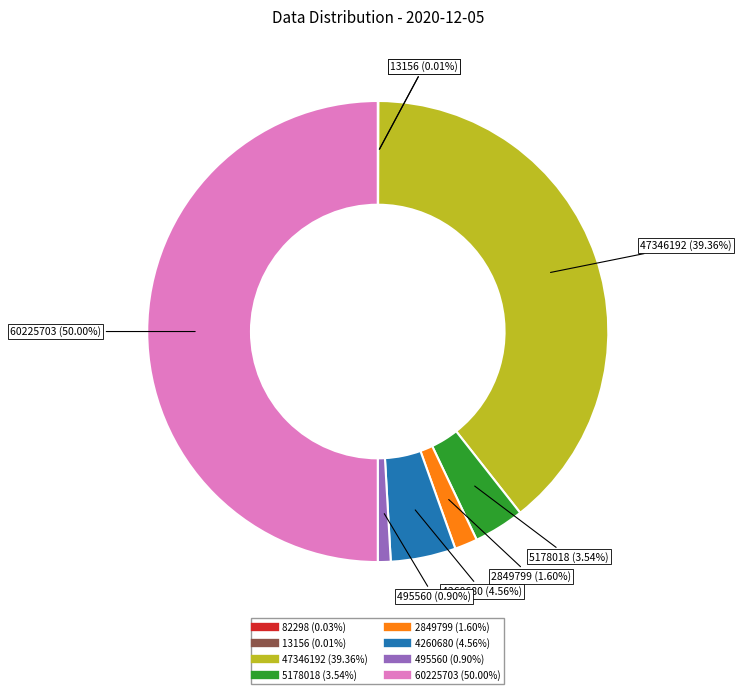

Does 495560 account for over 50% of the chart?

No